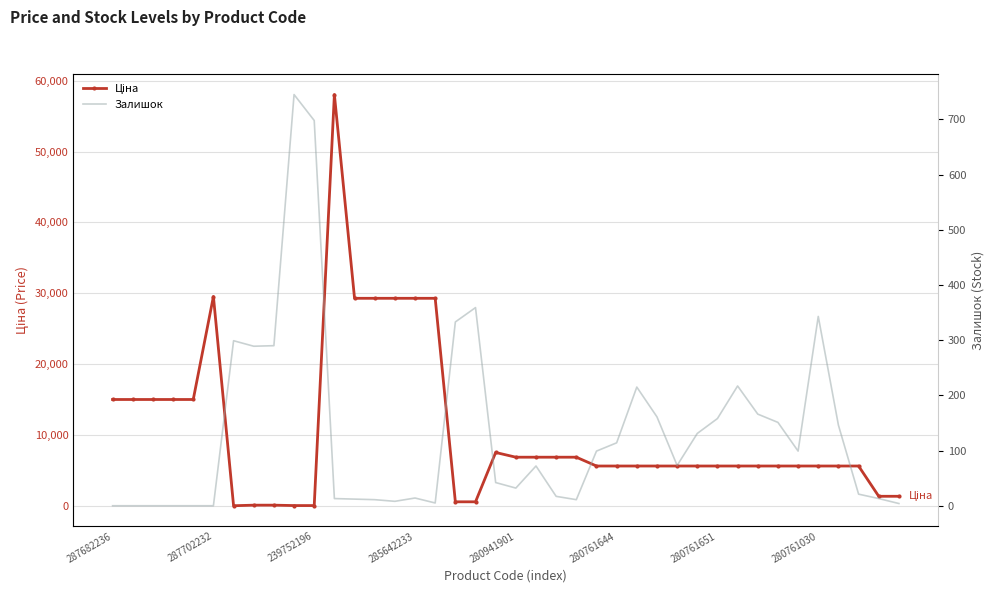

List the series in order of their peak value, lowest first.

Залишок, Ціна